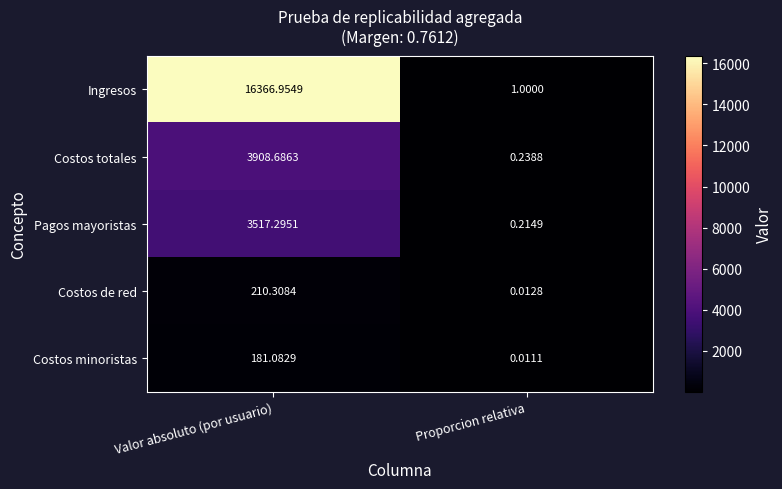

How many data points does each series have?

2